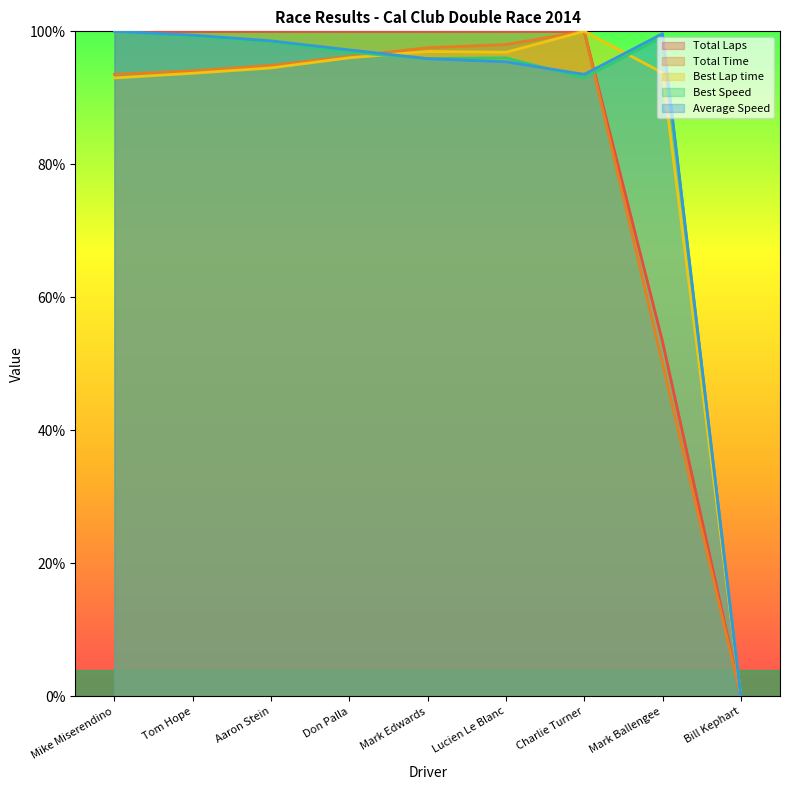

Rank the categories by Total Time value from lowest to highest.

Bill Kephart, Mark Ballengee, Mike Miserendino, Tom Hope, Aaron Stein, Don Palla, Mark Edwards, Lucien Le Blanc, Charlie Turner